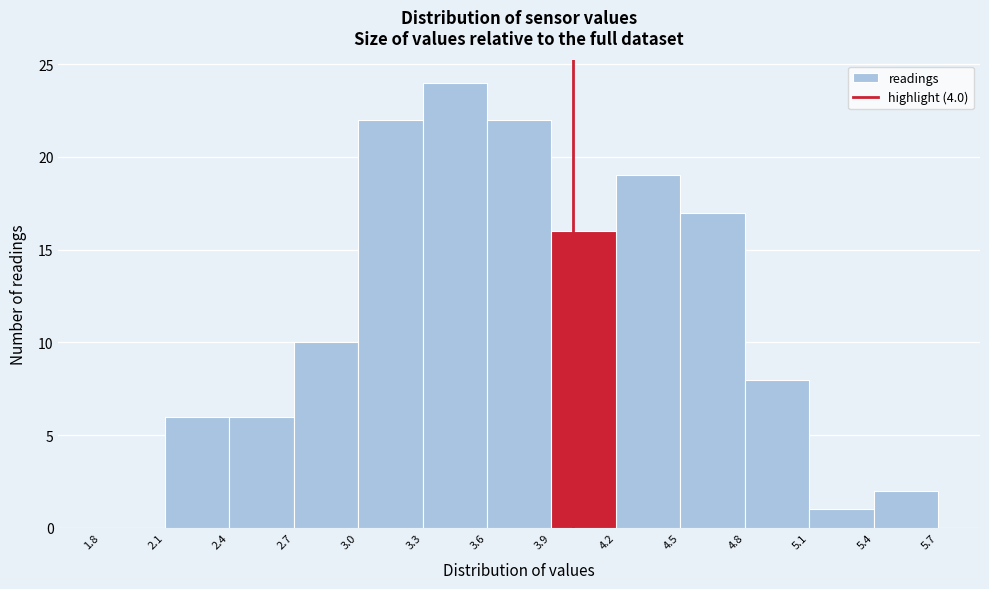

Reading left to right, transcribe this chart: for each bar, give the range it covers on the x-axis and its height. The values are not printed on the chart, so give them approximately, as read against the axis.

1.8 to 2.1: 0
2.1 to 2.4: 6
2.4 to 2.7: 6
2.7 to 3.0: 10
3.0 to 3.3: 22
3.3 to 3.6: 24
3.6 to 3.9: 22
3.9 to 4.2: 16
4.2 to 4.5: 19
4.5 to 4.8: 17
4.8 to 5.1: 8
5.1 to 5.4: 1
5.4 to 5.7: 2